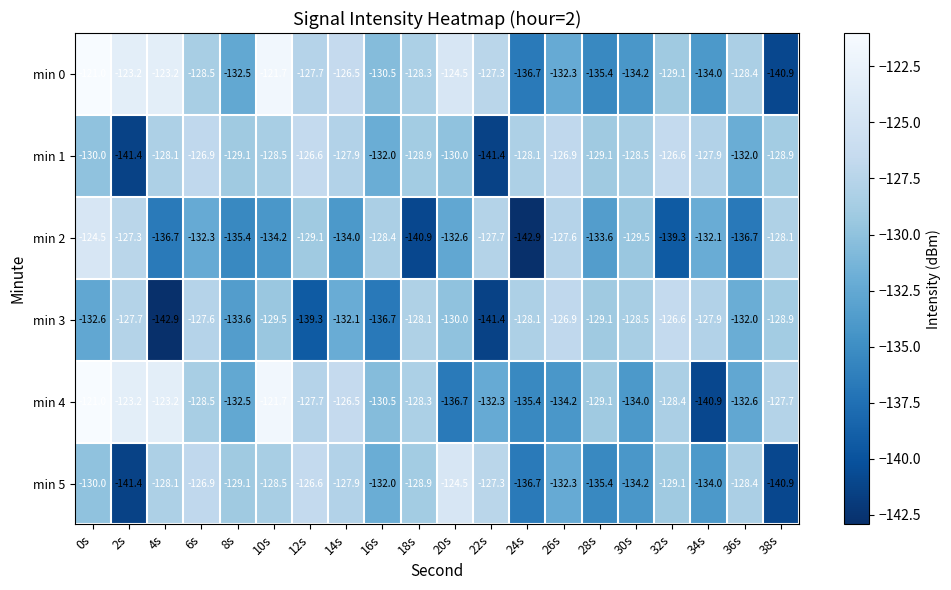

Is it true that min 1 equals -64.5 at 2s?

False